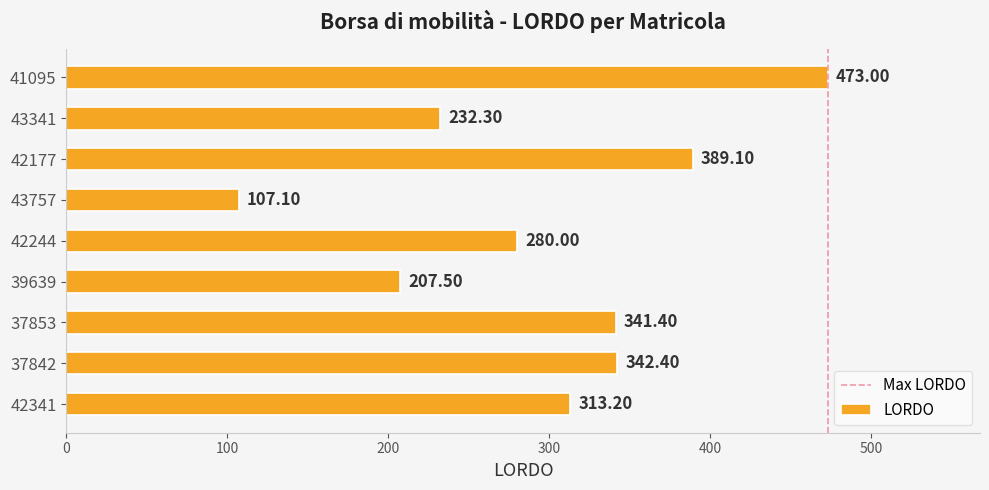

Where is the data nearest to the value 290?

42244